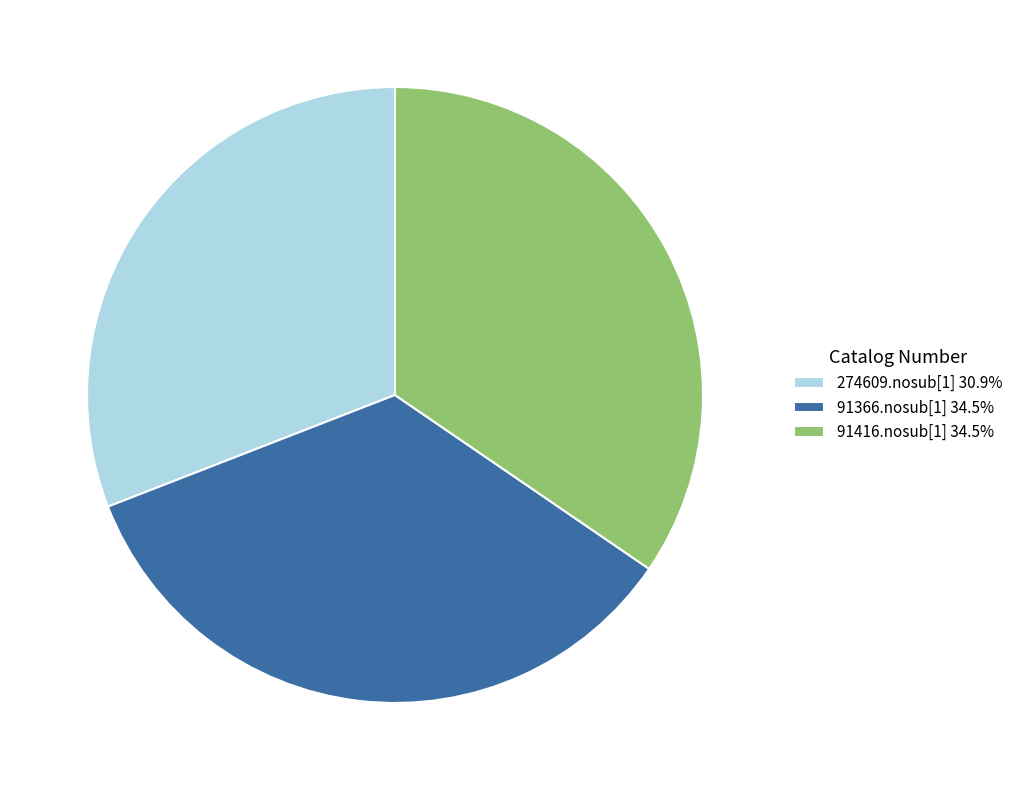

Is there any slice that represents more than half of the pie?

No